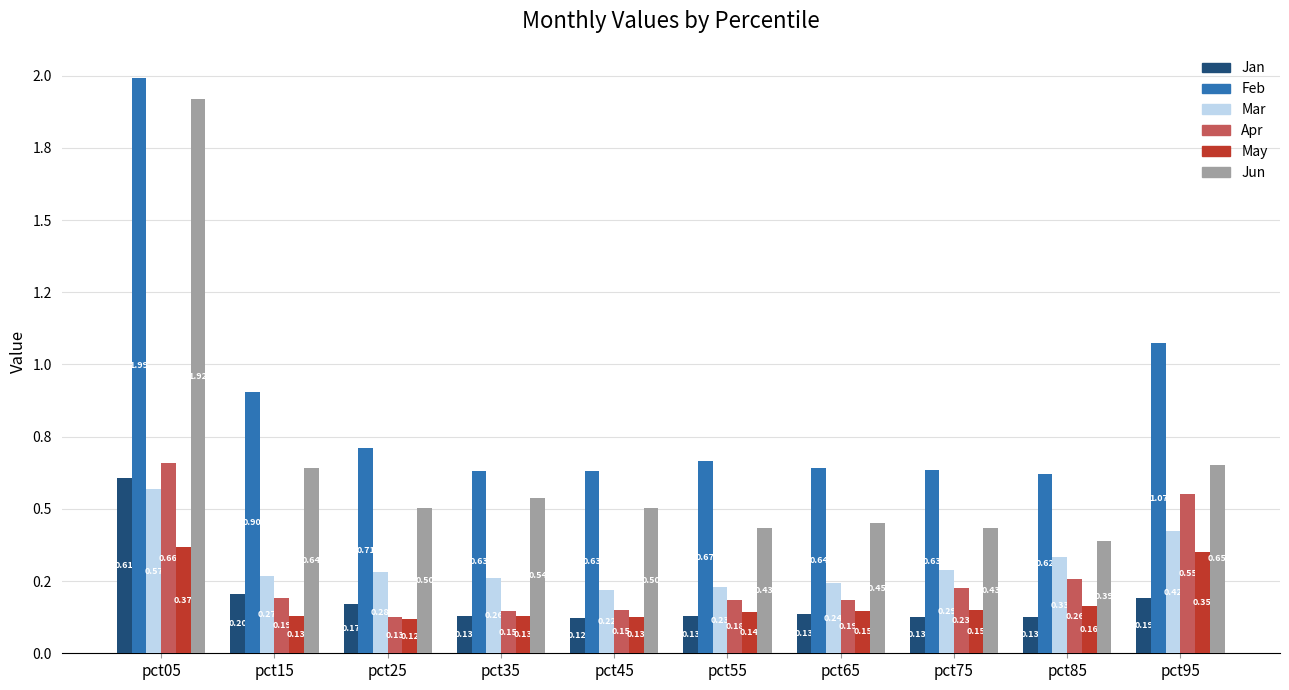

True or false: May has a value of 0.1 at pct15.

True